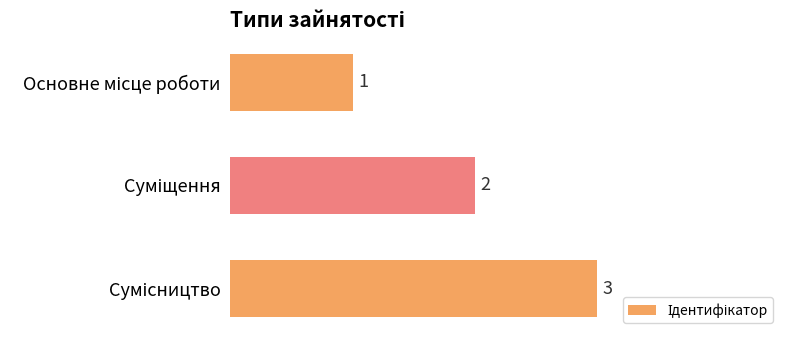

What is the greatest value displayed?

3